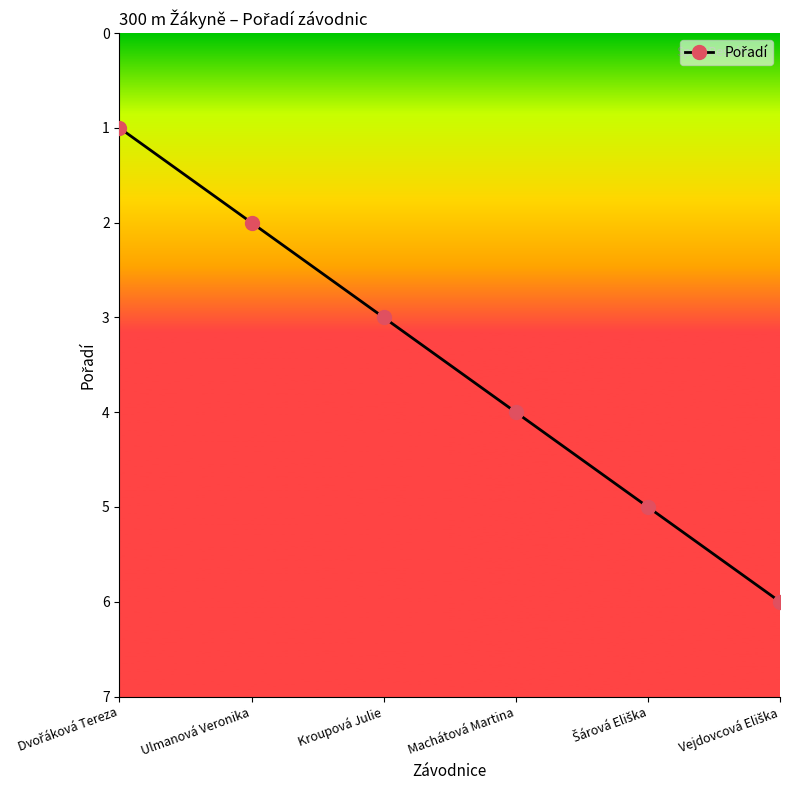

How many values are between 2 and 5?

4